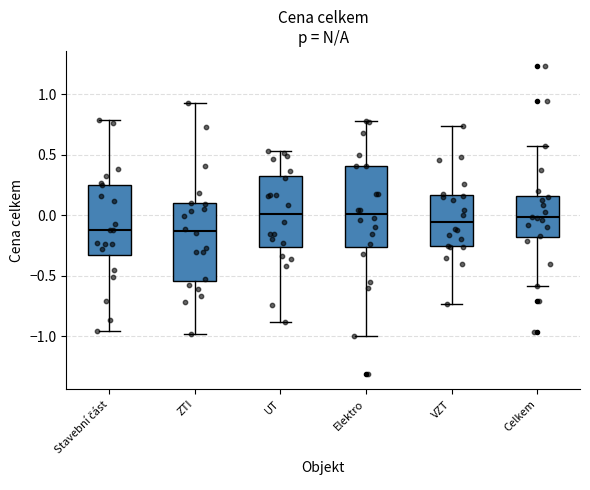

Reading left to right, read every box against the y-axis: the position of its median line, the range the box covers, and the ends of its whiskers. The values are not printed on the chart, so give them approximately, as read against the axis.

Stavební část: median -0.10, box -0.30 to 0.25, whiskers -0.95 to 0.80
ZTI: median -0.15, box -0.55 to 0.10, whiskers -1.00 to 0.95
UT: median 0.00, box -0.25 to 0.30, whiskers -0.90 to 0.55
Elektro: median 0.00, box -0.25 to 0.40, whiskers -1.00 to 0.80
VZT: median -0.05, box -0.25 to 0.15, whiskers -0.75 to 0.75
Celkem: median 0.00, box -0.20 to 0.15, whiskers -0.60 to 0.55